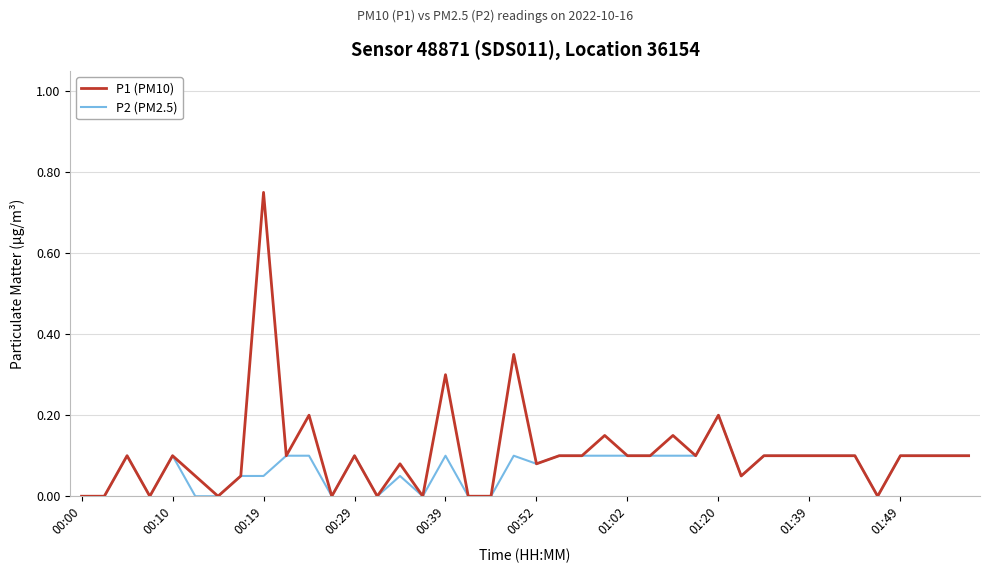

List the series in order of their peak value, lowest first.

P2 (PM2.5), P1 (PM10)